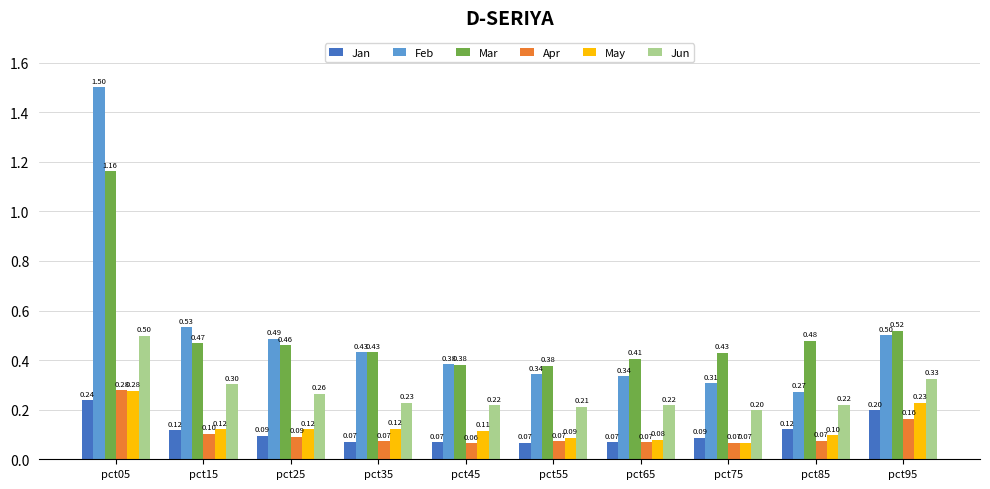

What is the highest value of the Apr series?

0.3